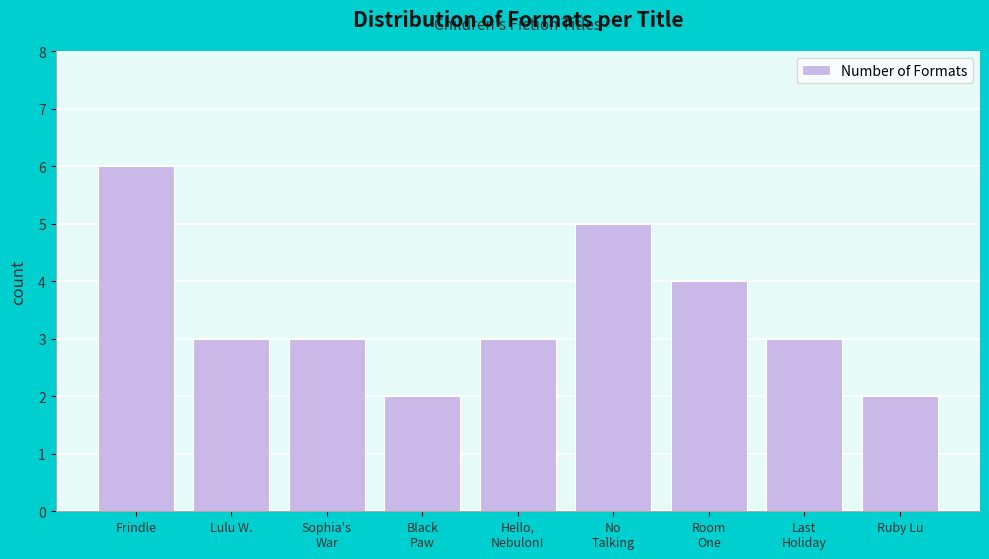

Reading left to right, list all the values displayed in this chart.

6	3	3	2	3	5	4	3	2